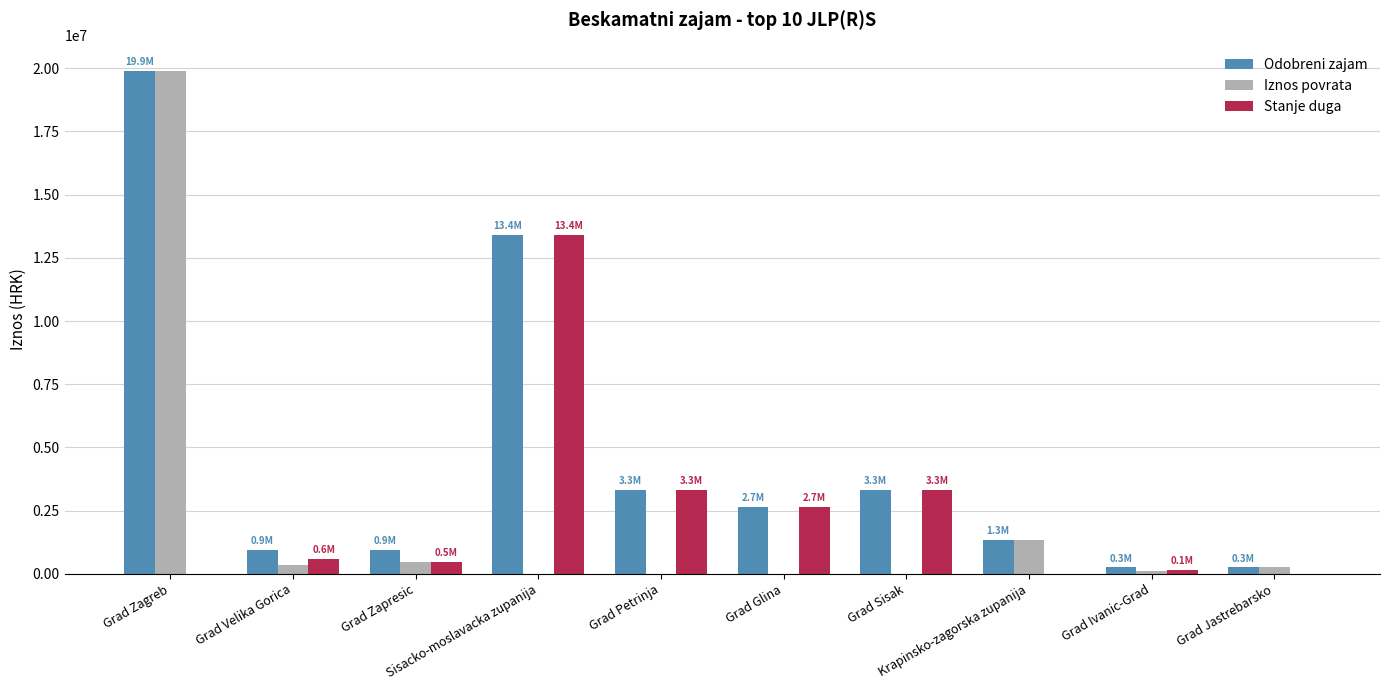

The value of Iznos povrata at Grad Glina is 11186644.2. True or false?

False